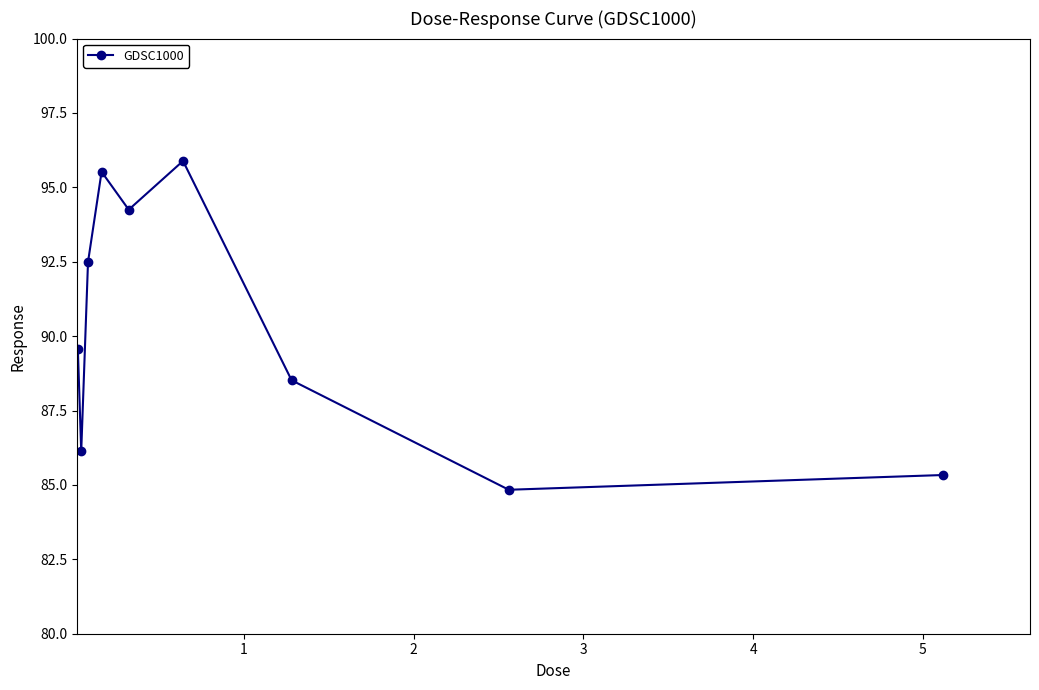

How many points are higher than both their immediate neighbors (excluding endpoints)?

2